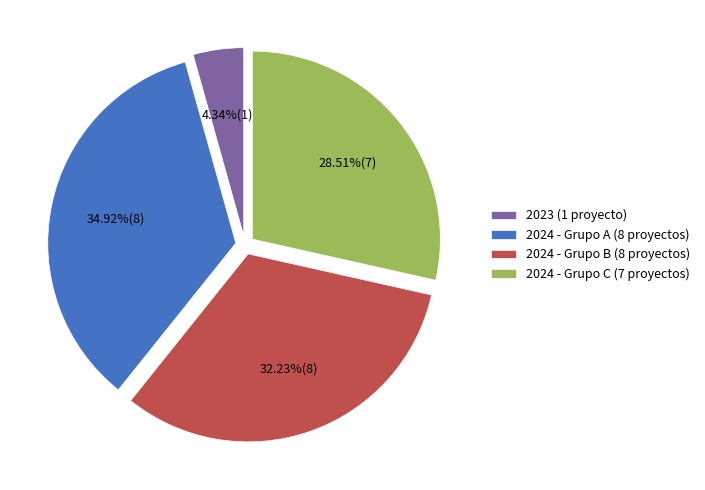

What is the ratio of the value at 2024 - Grupo B (8 proyectos) to the value at 2024 - Grupo A (8 proyectos)?

0.9